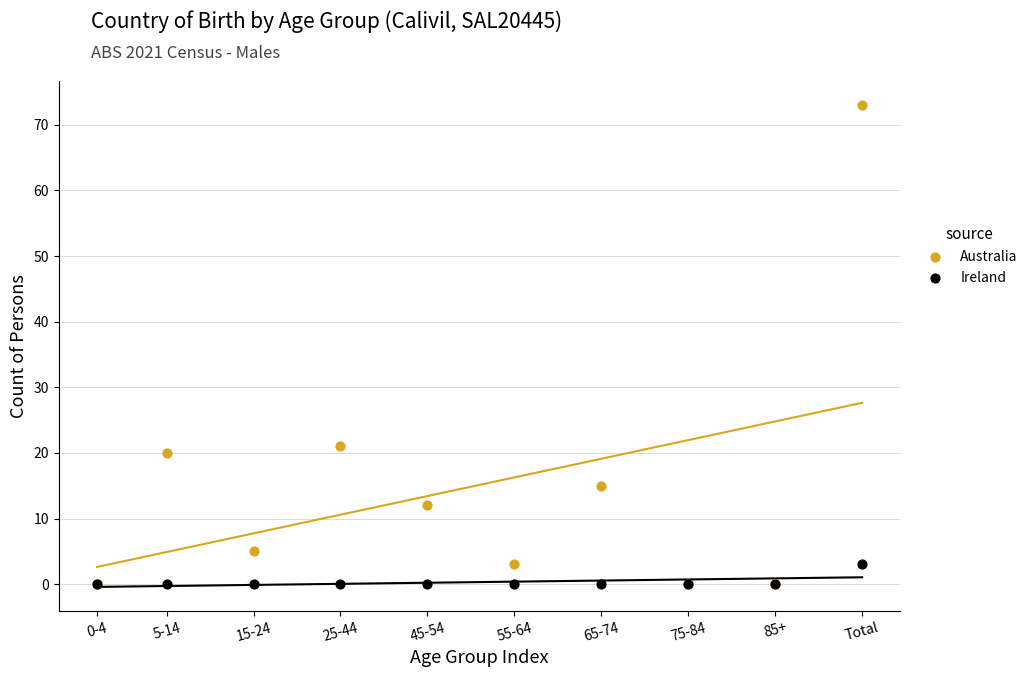

Across all series, what Y value is closest to 36?

21